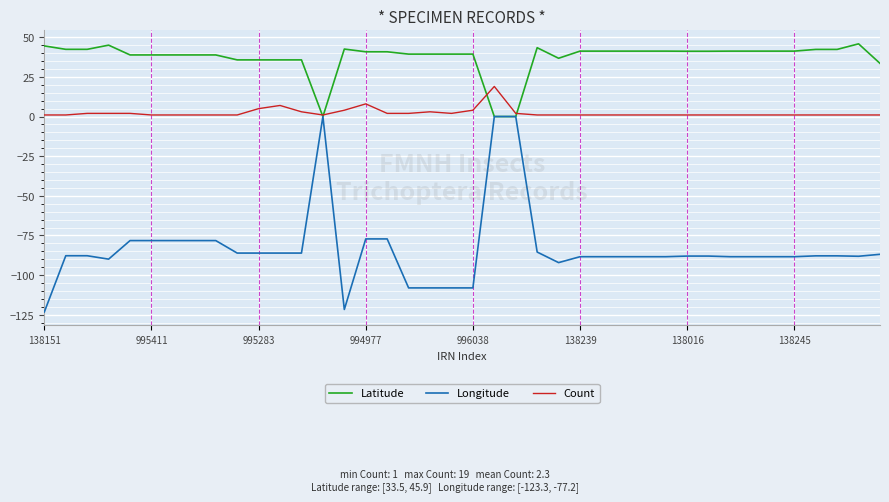

List the series in order of their peak value, lowest first.

Longitude, Count, Latitude